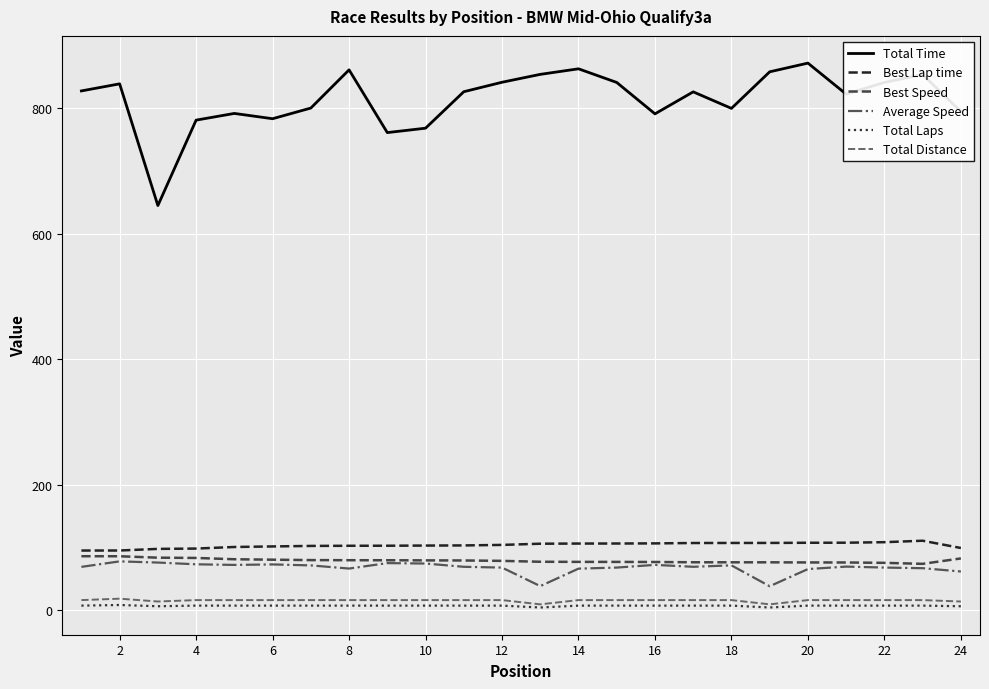

What is the minimum value for Total Time?

644.7